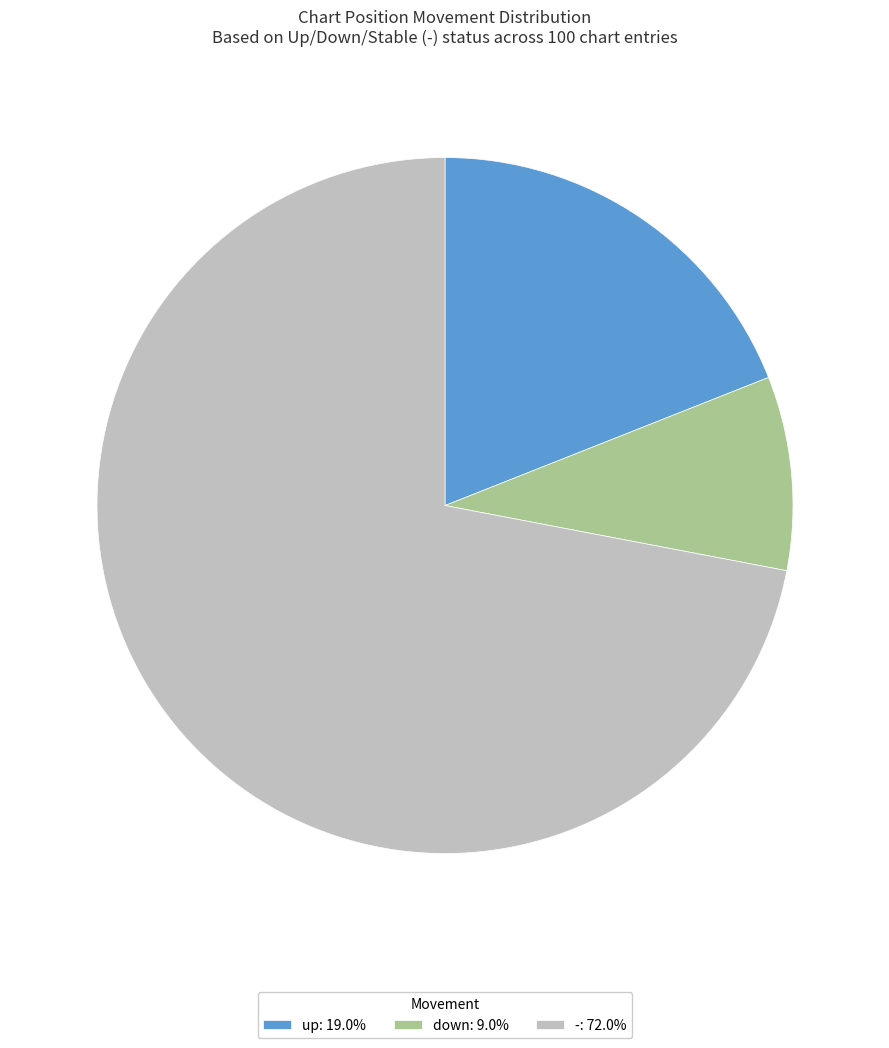

Does any single category account for the majority?

Yes